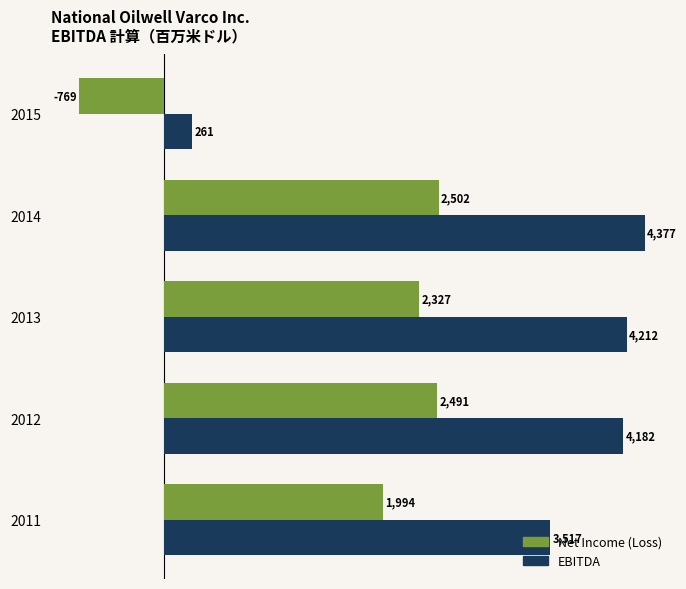

At which label is EBITDA closest to 2319?

2011